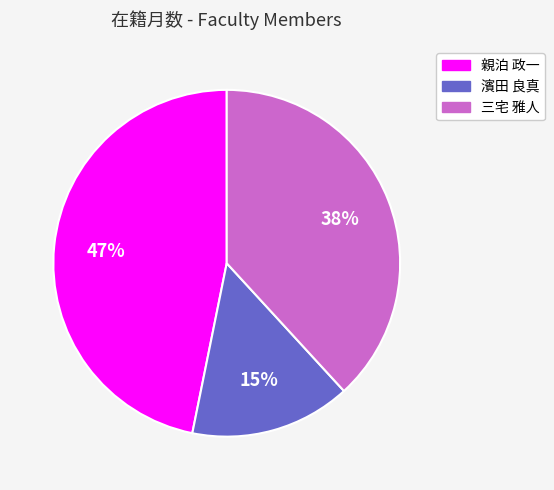

Is 濱田 良真 the majority of the pie?

No